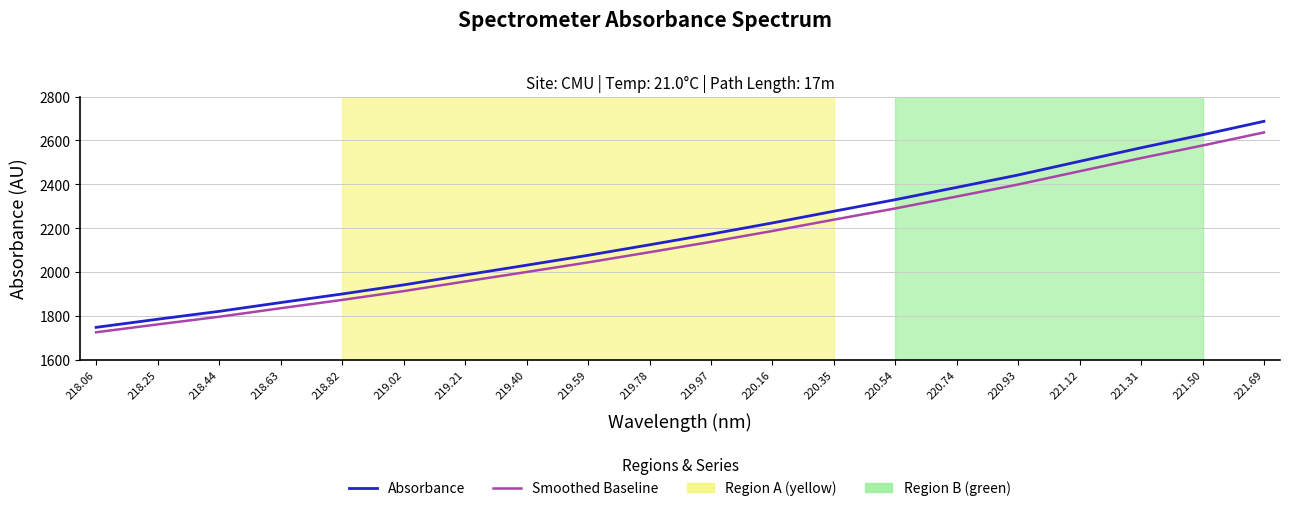

The value of Smoothed Baseline at 218.25 is 980.9. True or false?

False